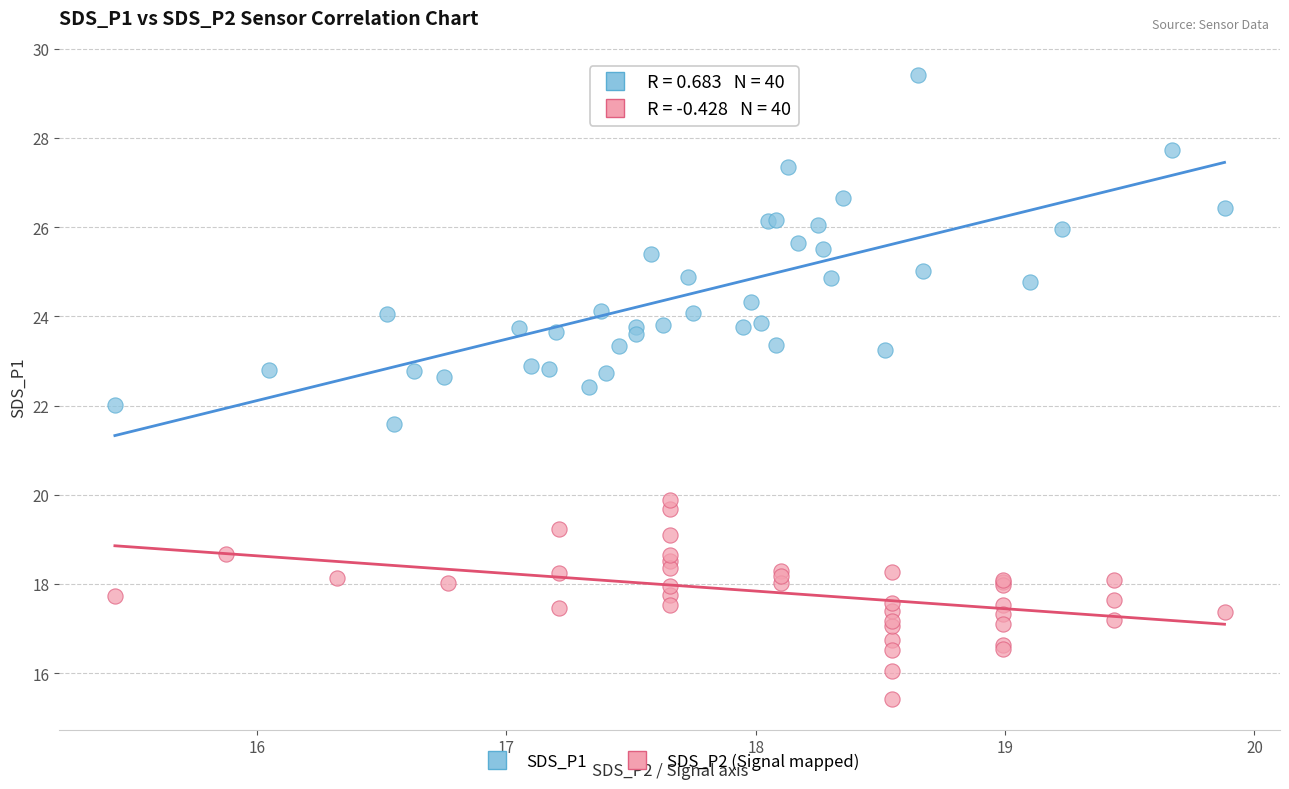

Which series reaches the minimum Y coordinate?

SDS_P2 (Signal mapped)